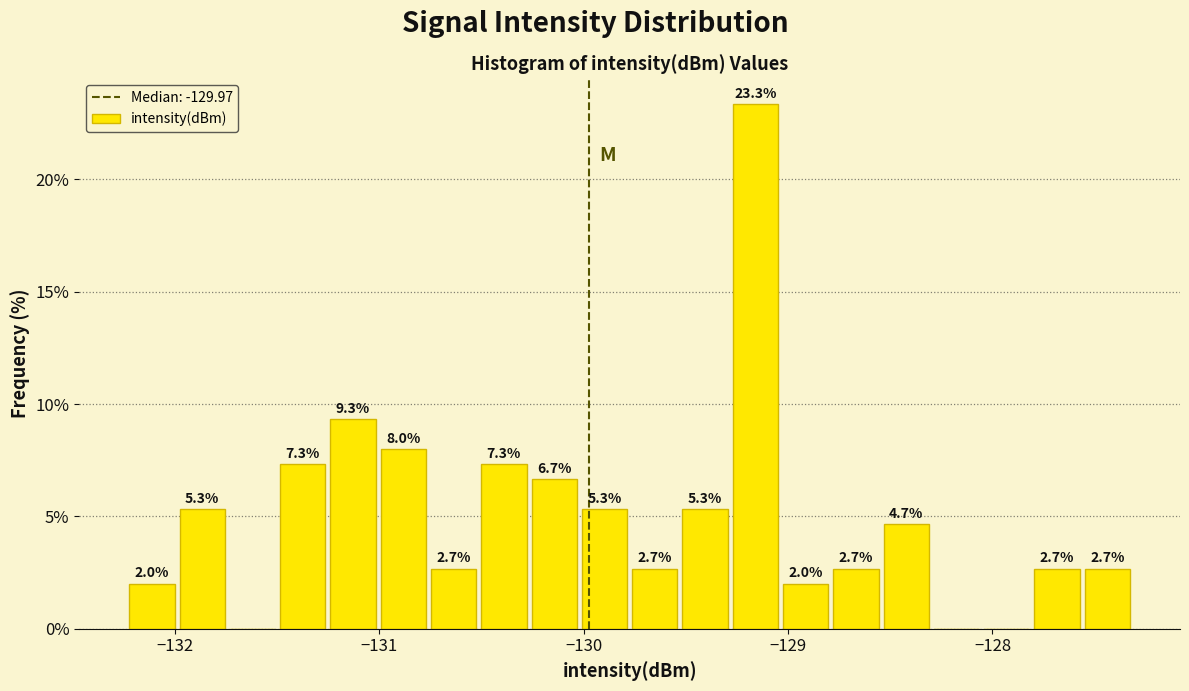

Around what value on the x-axis is the tallest bar? Give the approximate position of its centre, as read against the axis.

-129.2